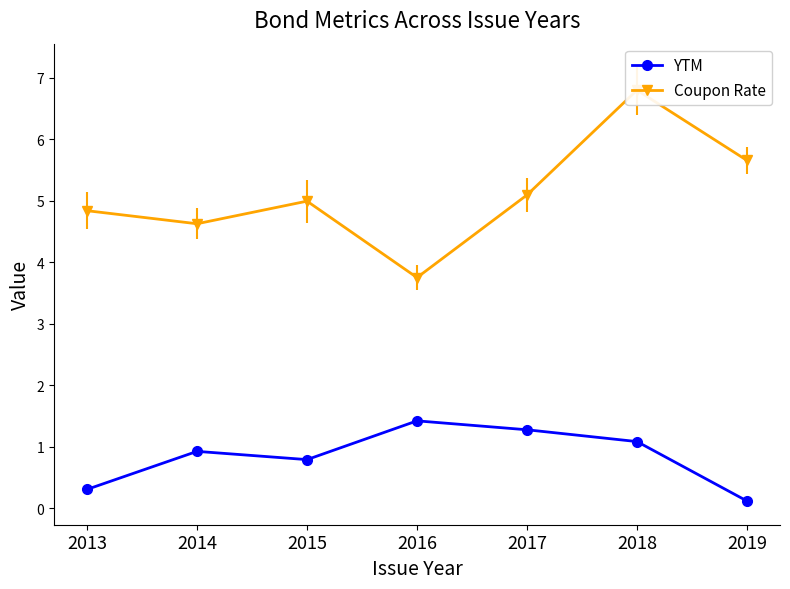

True or false: Coupon Rate and YTM intersect in this chart.

False